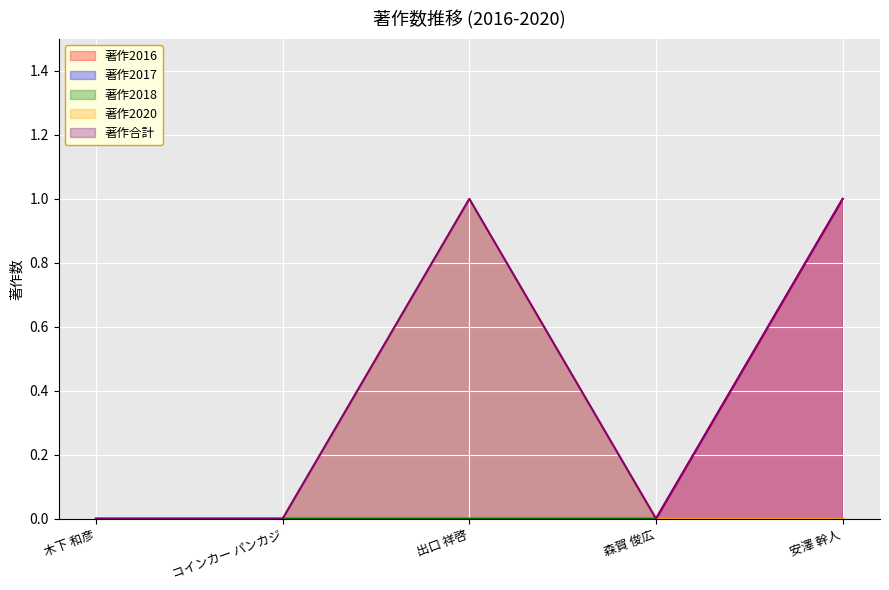

At how many categories does at least one series exceed 0?

2